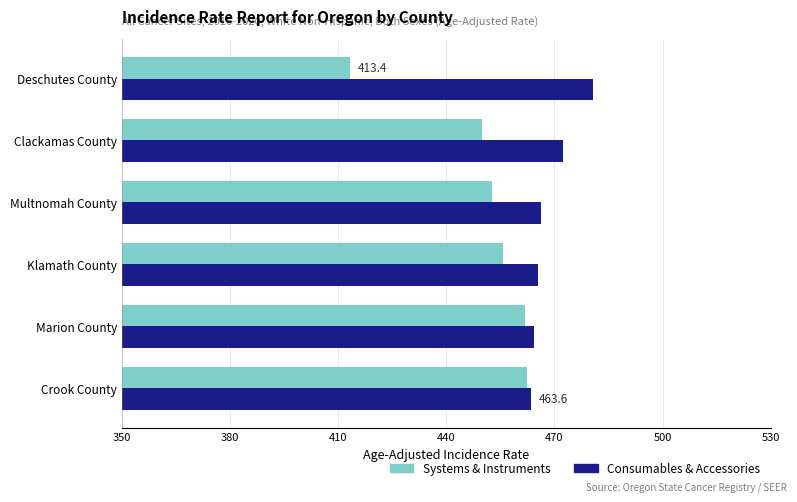

Which label corresponds to the largest value in the chart?

Deschutes County